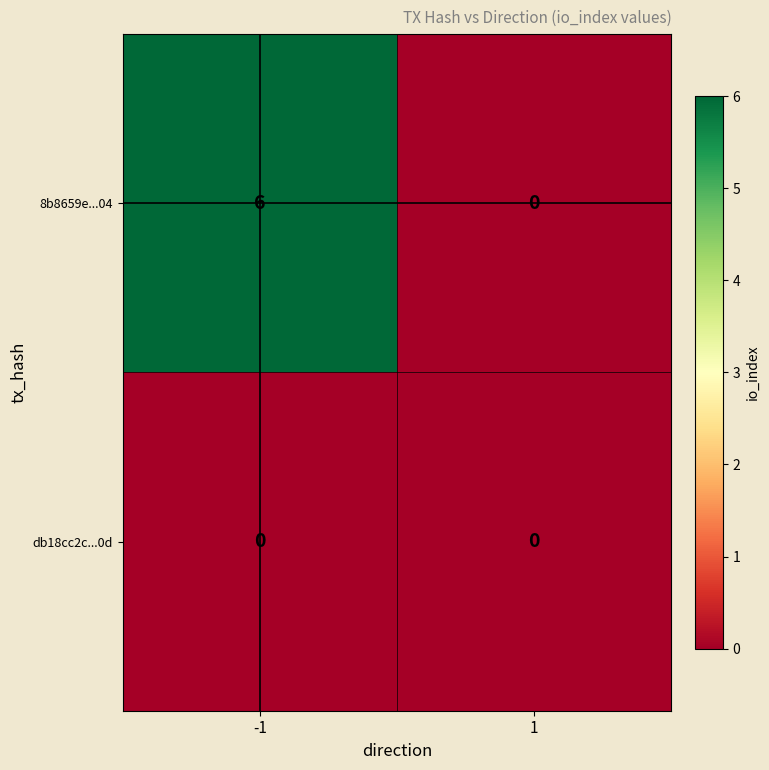

What is the difference between the maximum and minimum values in the 8b8659e...04 series?

6